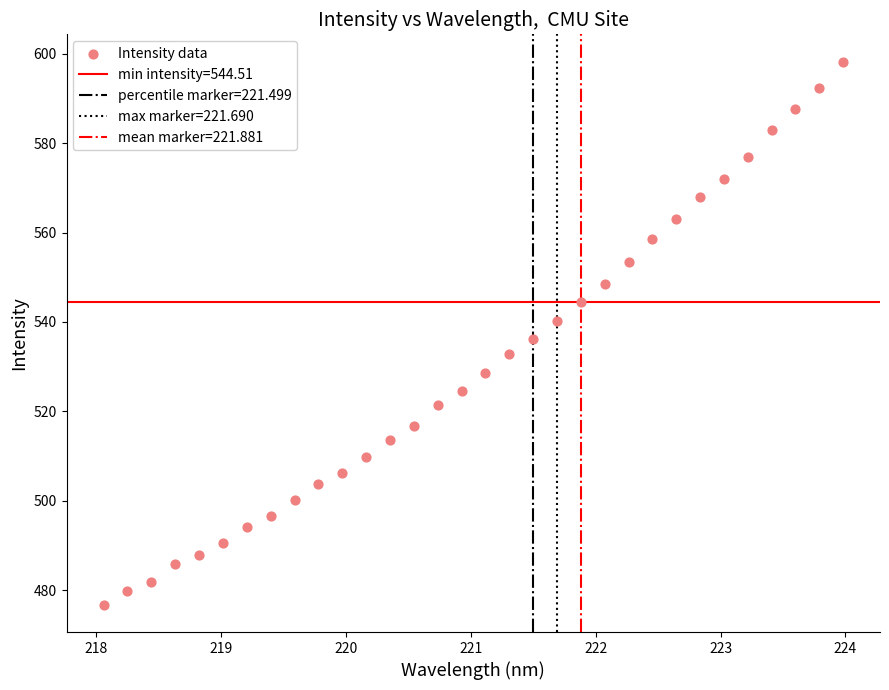

What is the range of Y values (max minus min)?

121.5